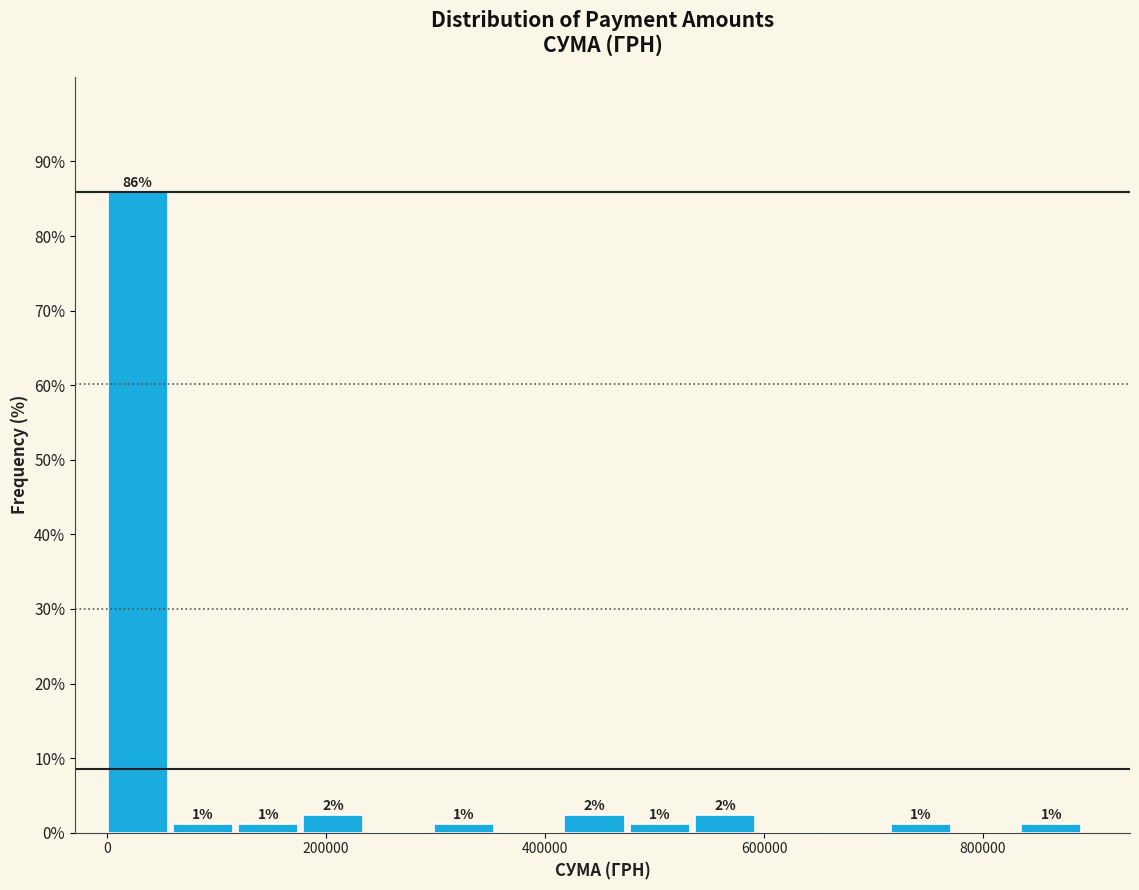

Around what value on the x-axis is the tallest bar? Give the approximate position of its centre, as read against the axis.

20000